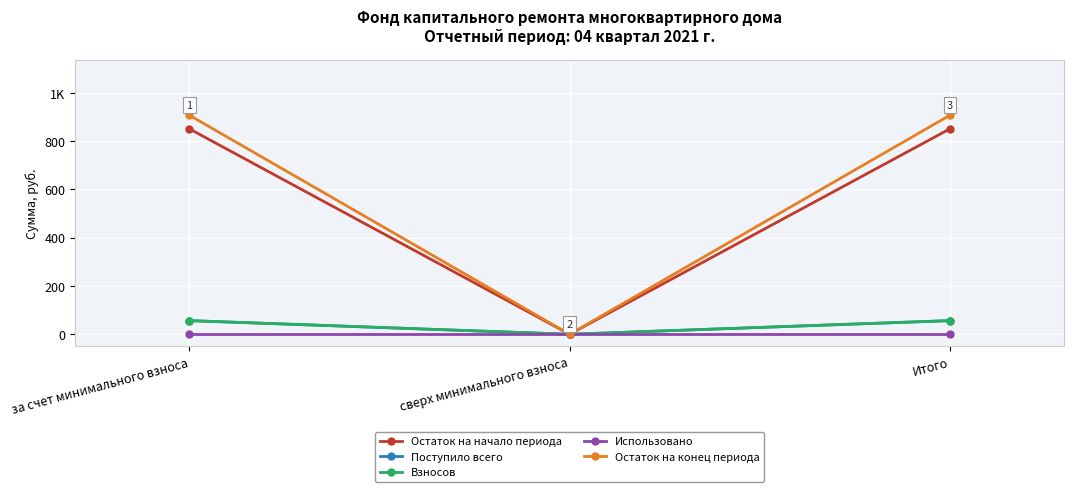

Is the value of Взносов at за счет минимального взноса greater than the value of Использовано at Итого?

Yes